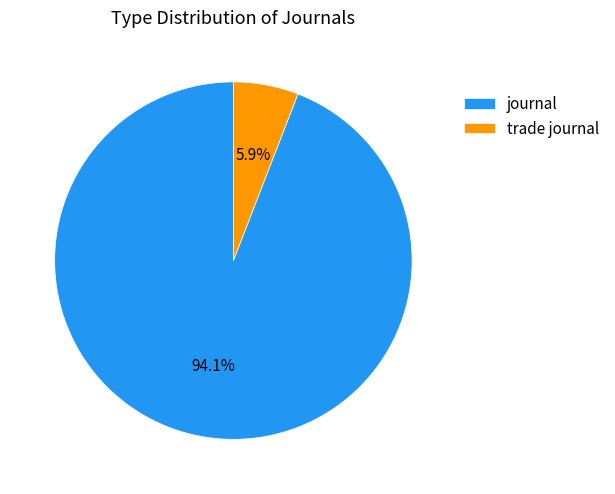

True or false: trade journal accounts for 6% of the total.

True